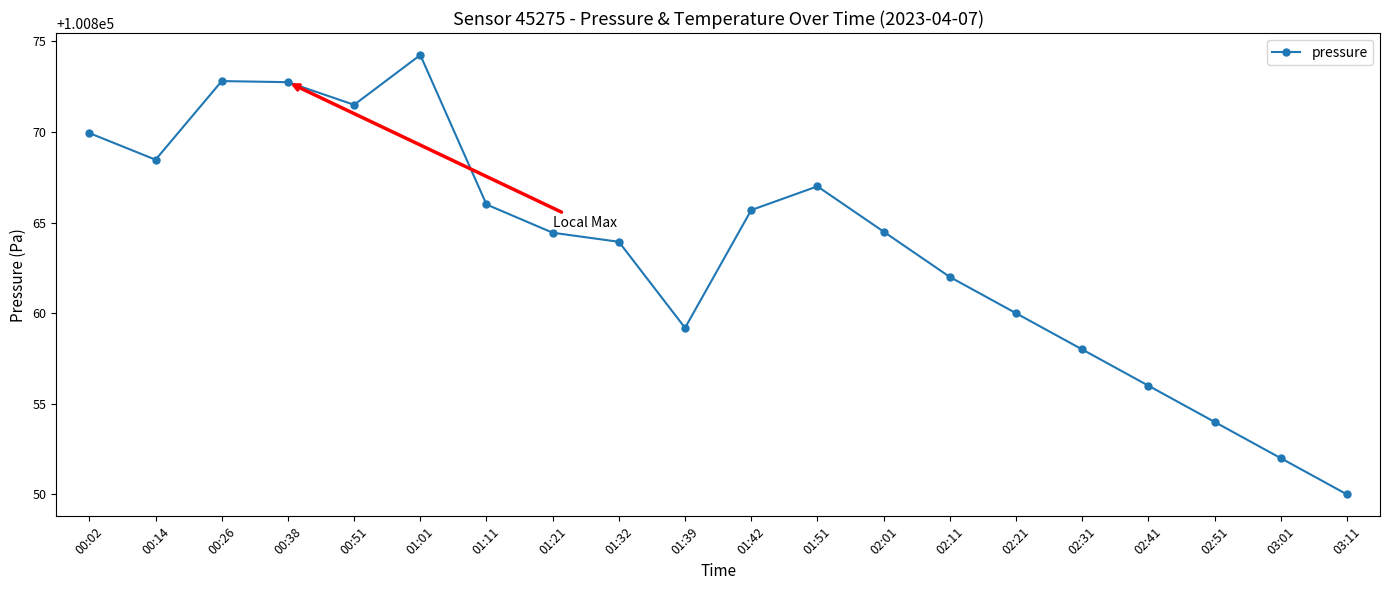

What is the label of the 15th point from the left?

02:21